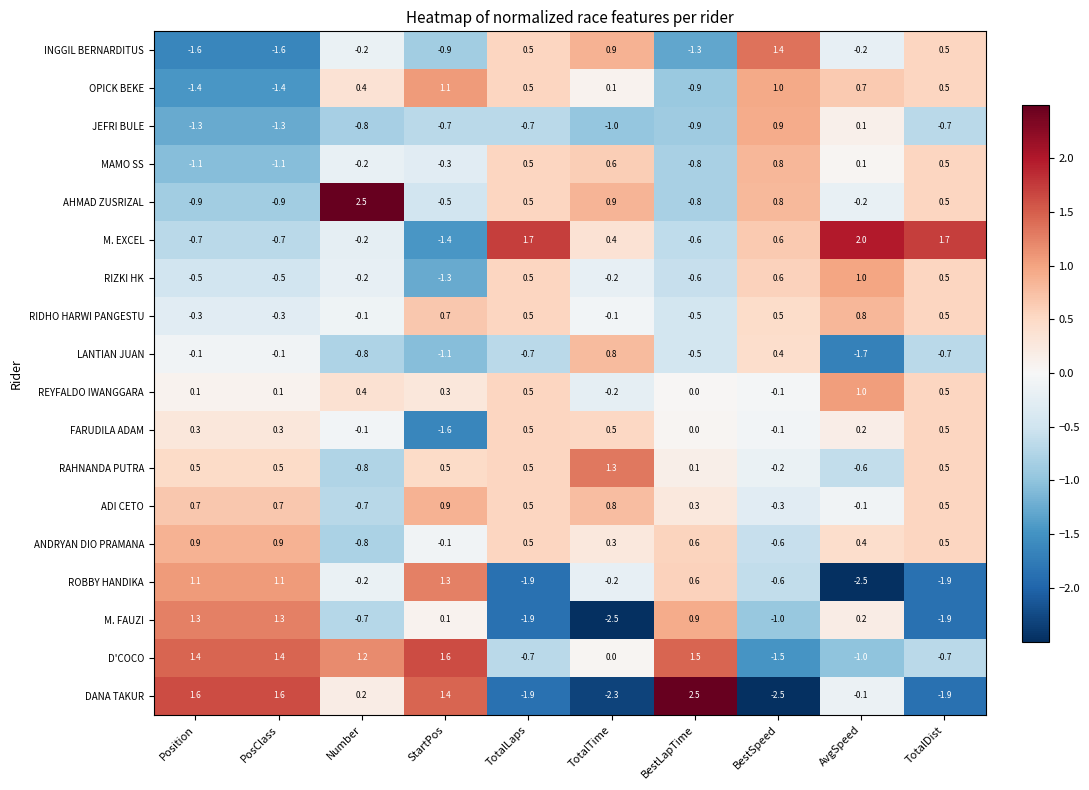

Where does the M. EXCEL series first go above 0?

TotalLaps